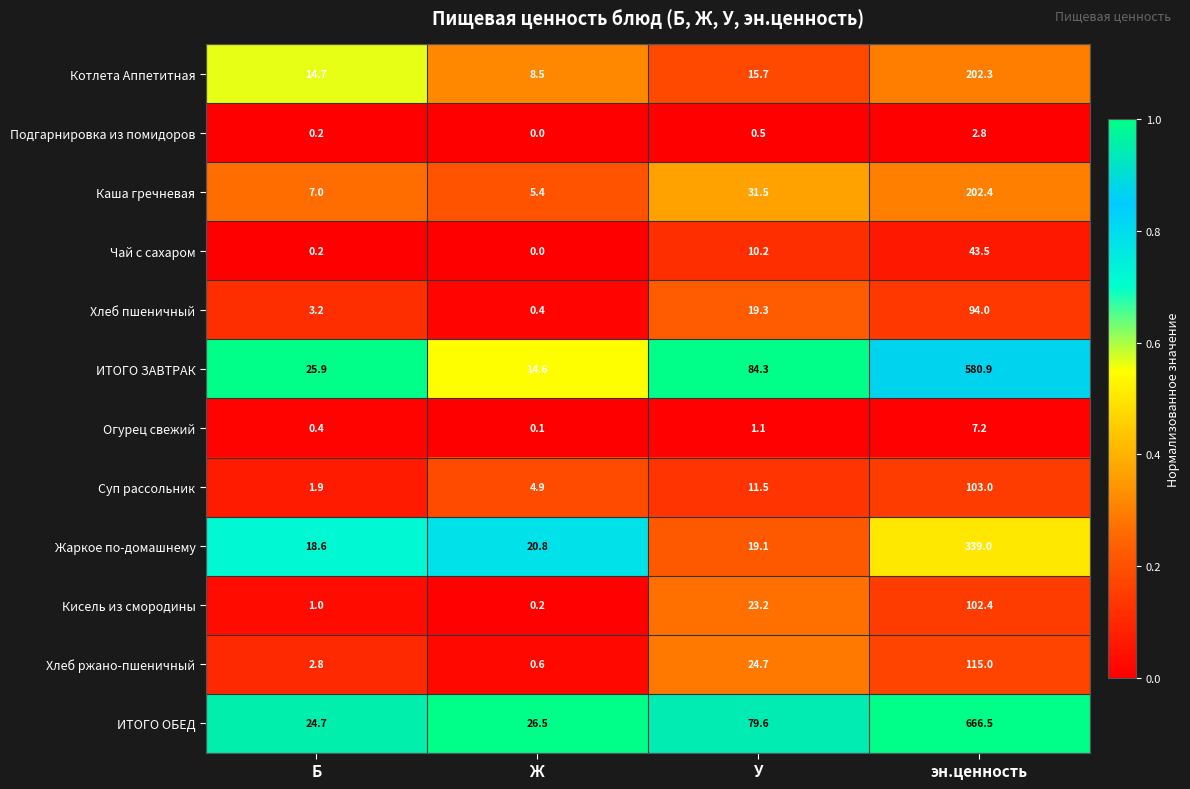

Is it true that Суп рассольник equals 3.2 at Б?

False